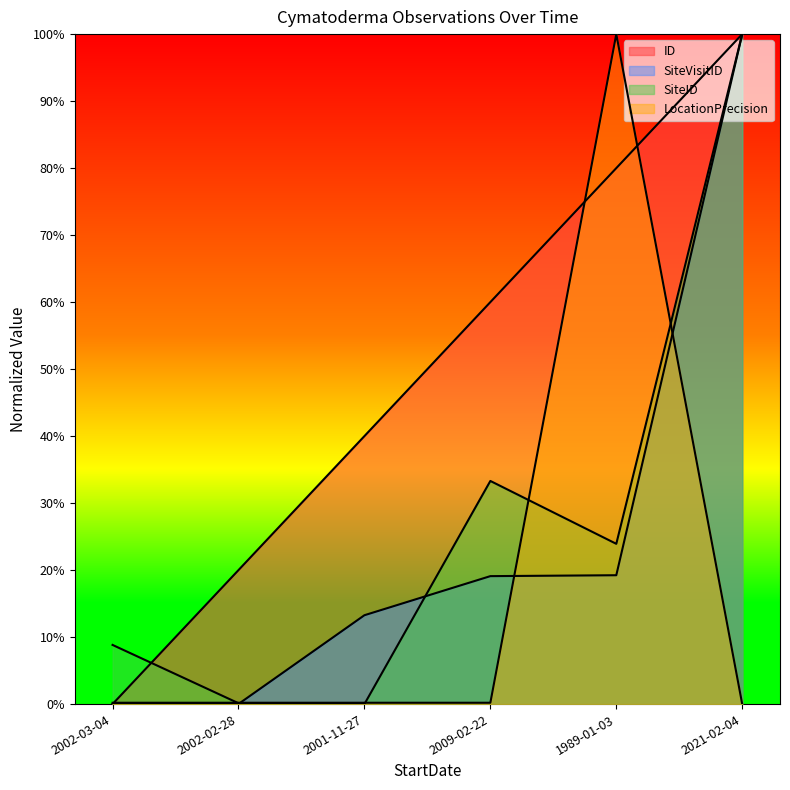

At how many categories does at least one series exceed 0?

6